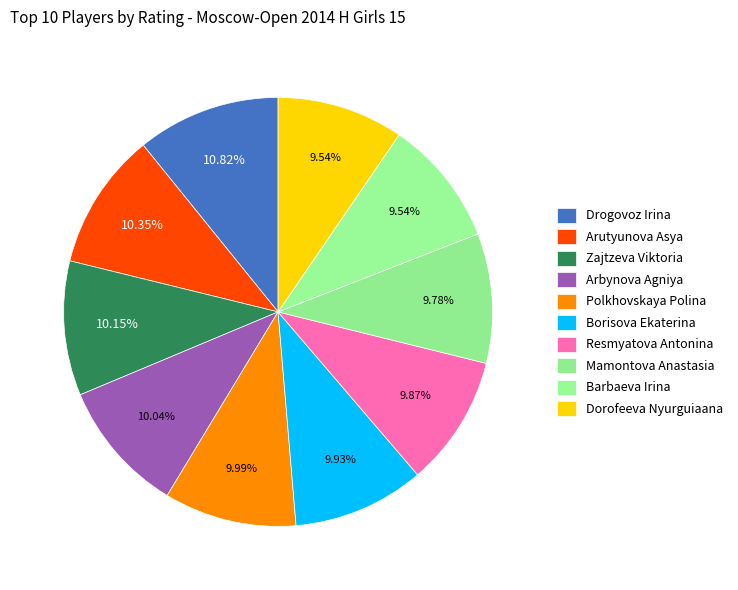

How many segments does this pie chart have?

10